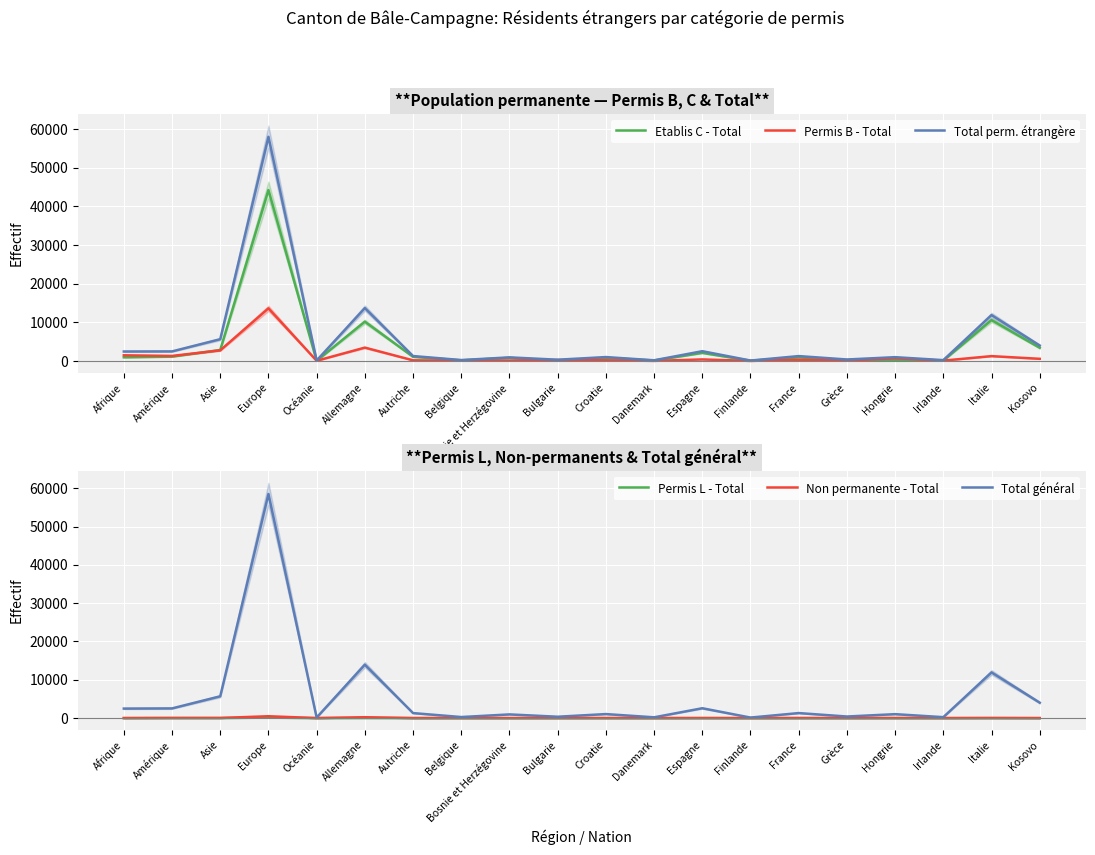

What is the lowest value of the Permis B - Total series?

43